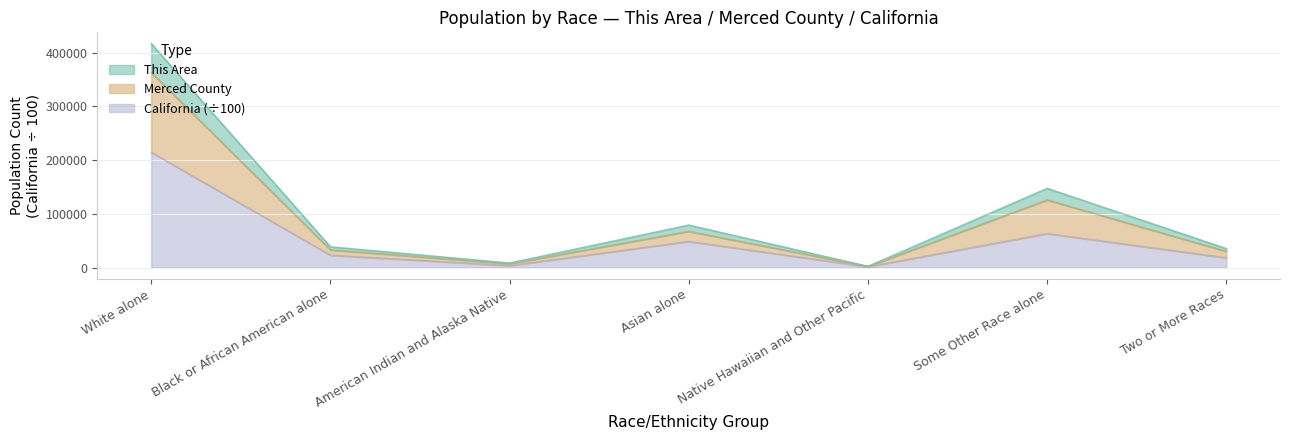

At which category is the sum across all series the highest?

White alone